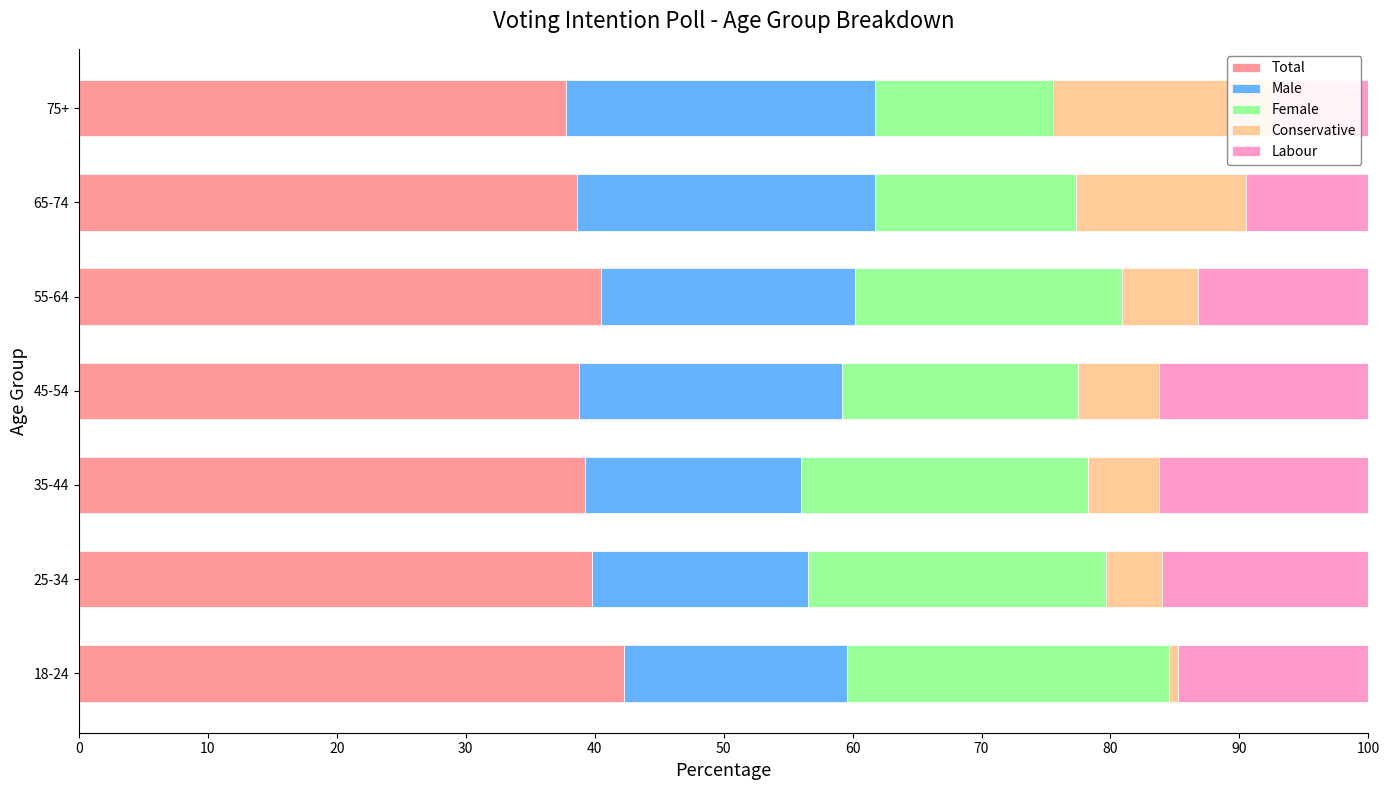

Which series has the largest range (max minus min)?

Conservative